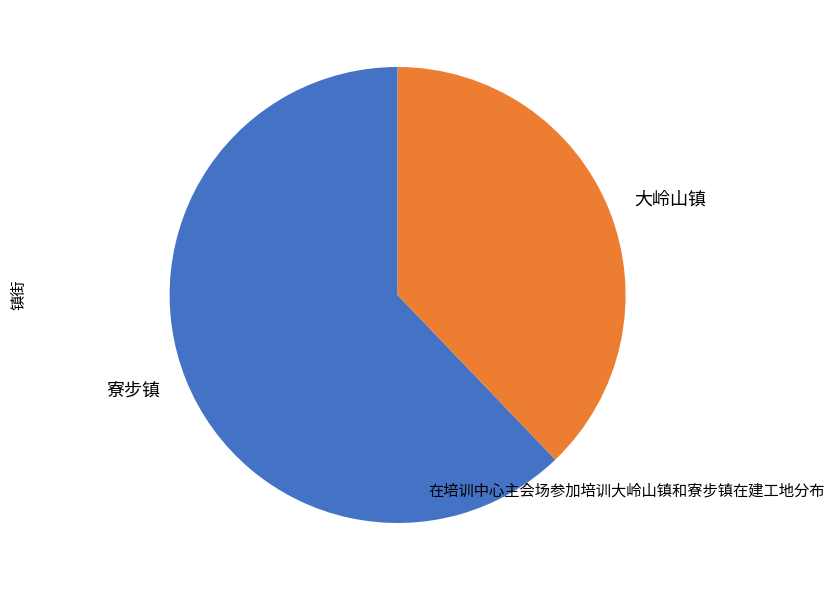

Between 寮步镇 and 大岭山镇, which is larger?

寮步镇